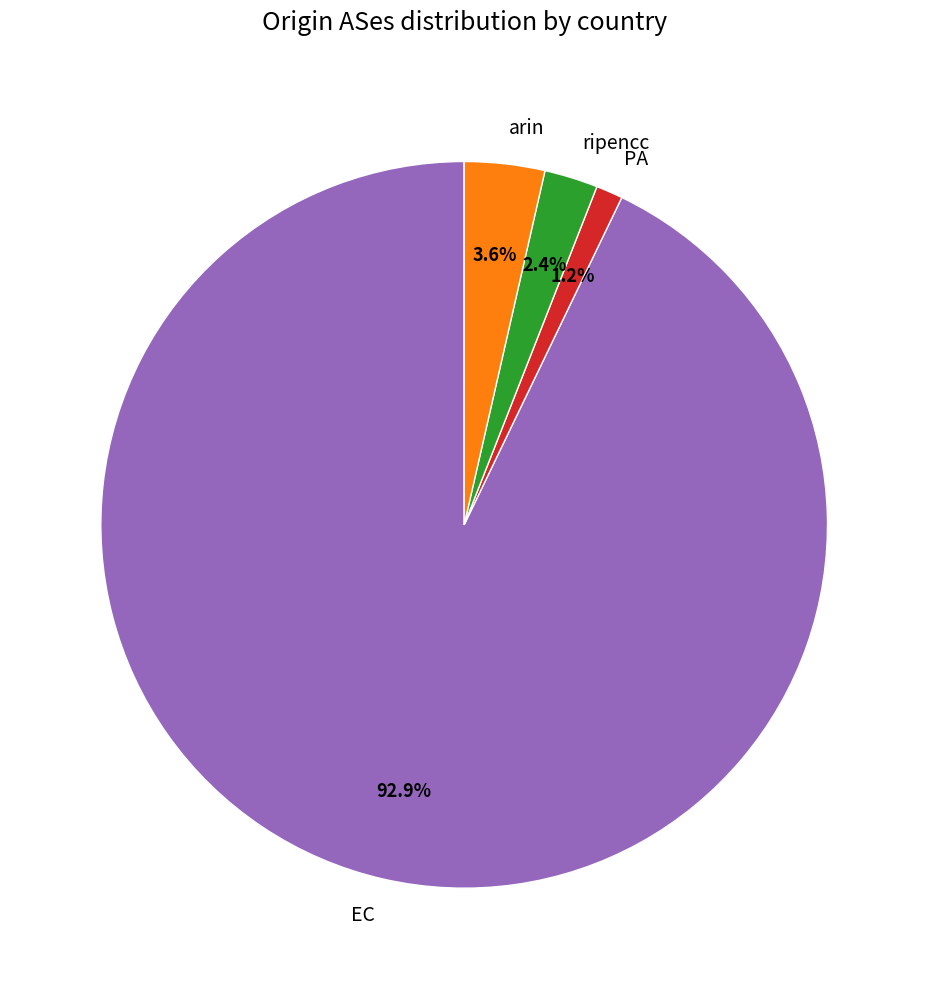

Is it true that arin is 4% of the pie?

True